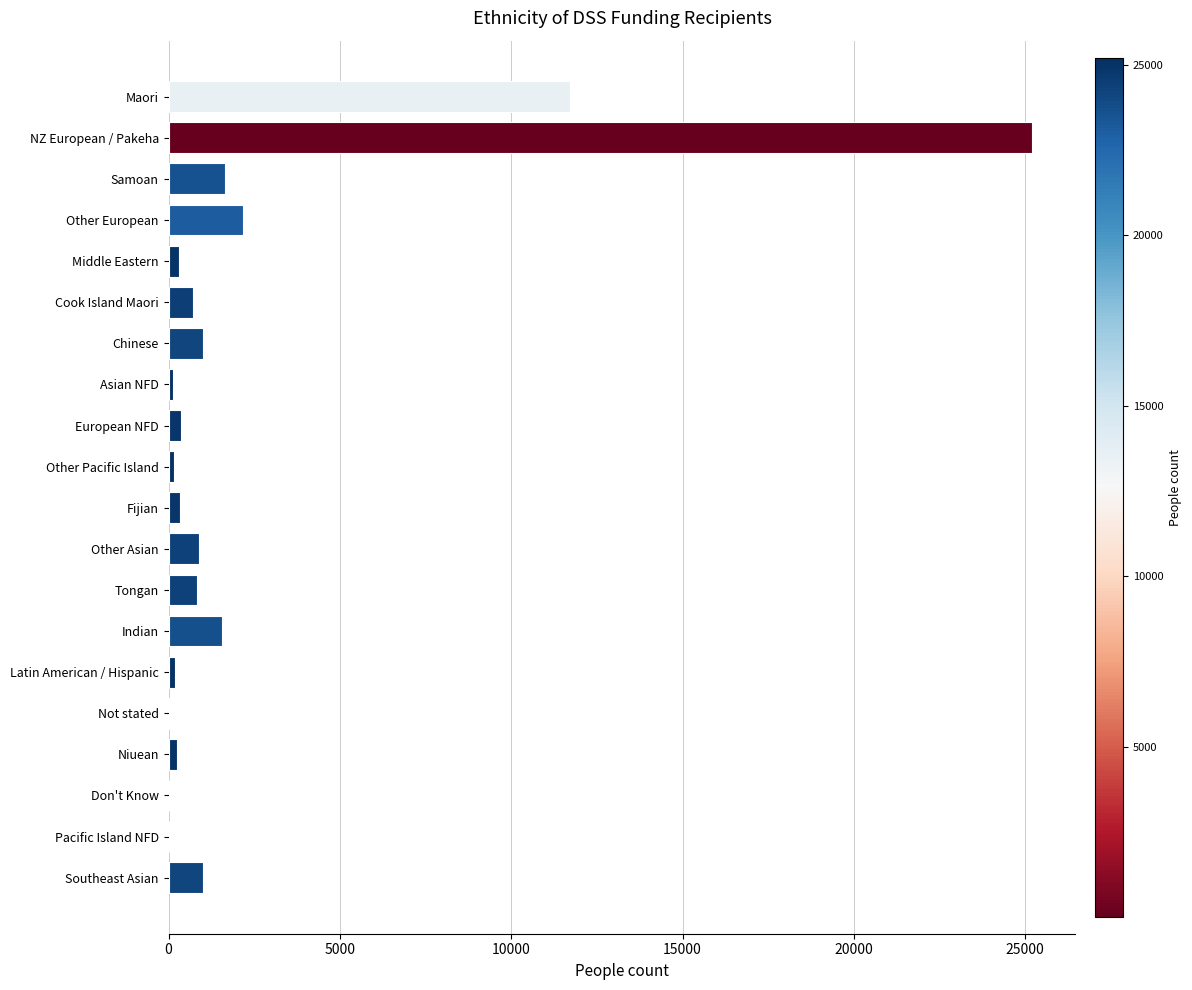

The chart shows a value of 843 at Tongan. True or false?

True